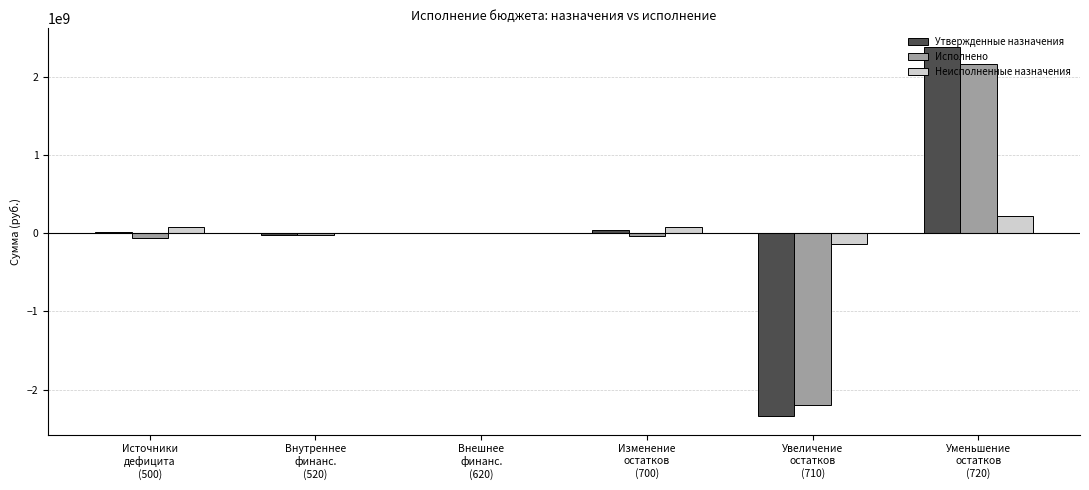

Is the value of Неисполненные назначения at Увеличение
остатков
(710) greater than the value of Утвержденные назначения at Внешнее
финанс.
(620)?

No